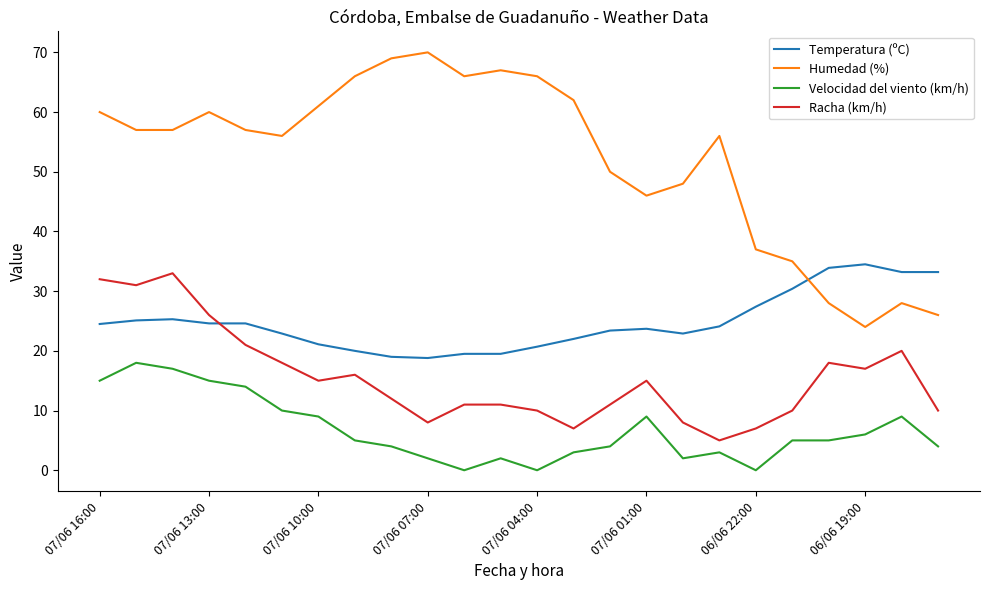

Which series has the largest range (max minus min)?

Humedad (%)